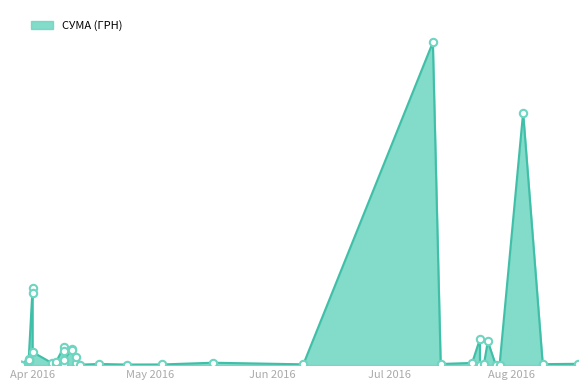

Between 09.04.2016 and 24.07.2016, which is larger?

24.07.2016